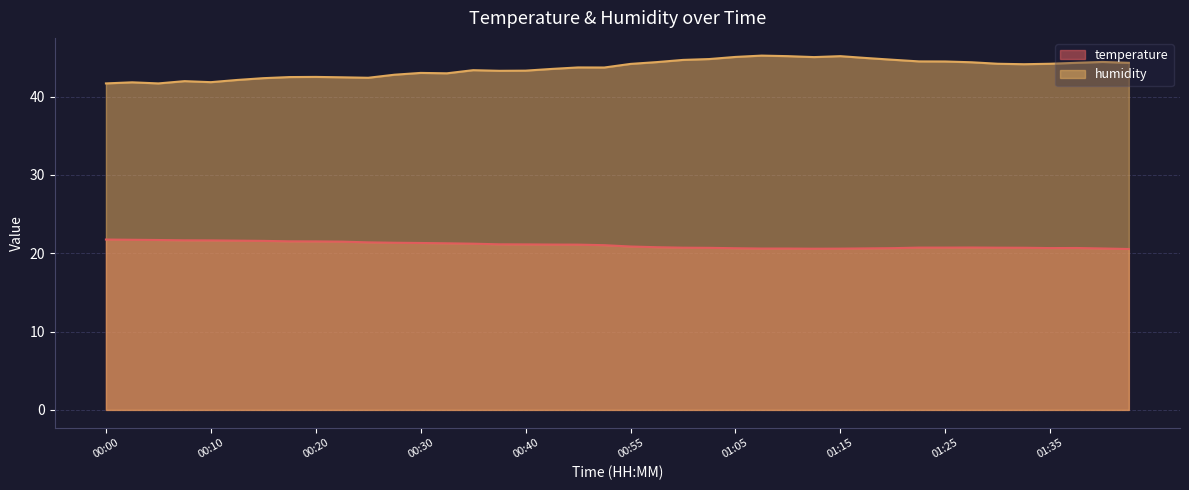

True or false: temperature has a value of 20.7 at 01:00.

True